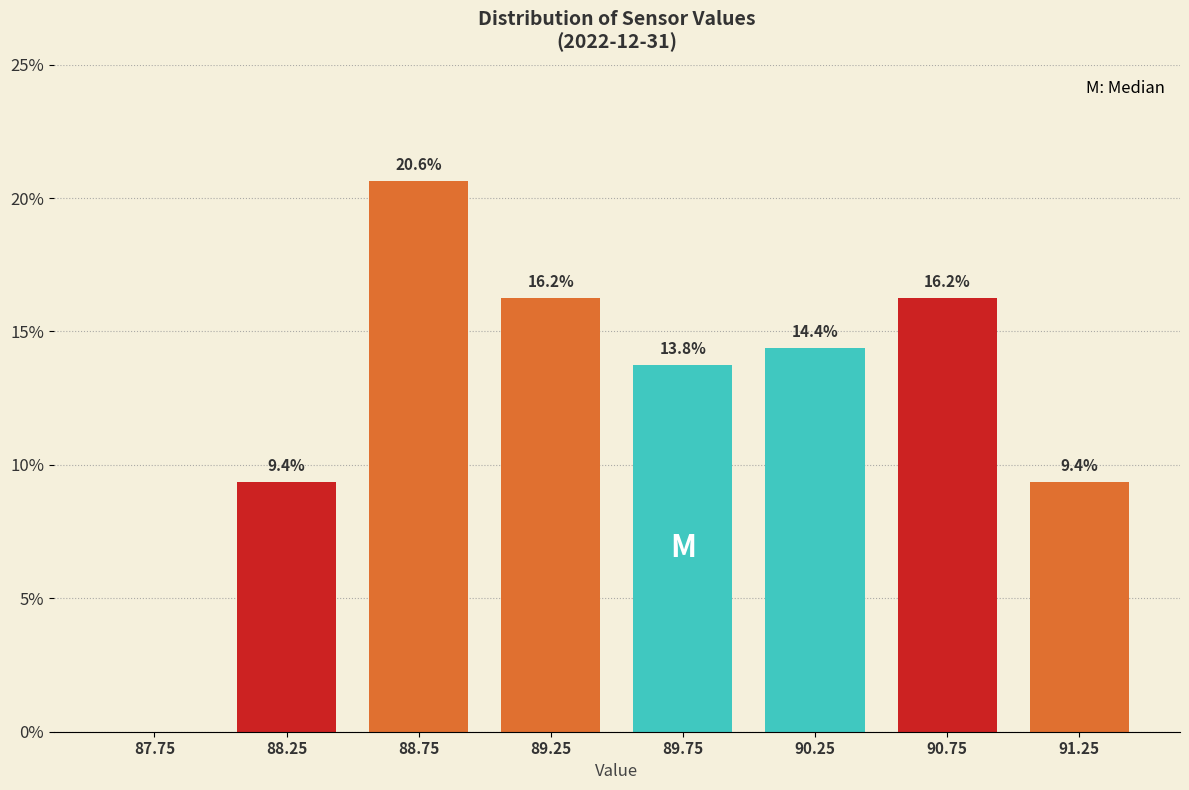

Over which range of the x-axis is the bar tallest?

88.5 to 89.0